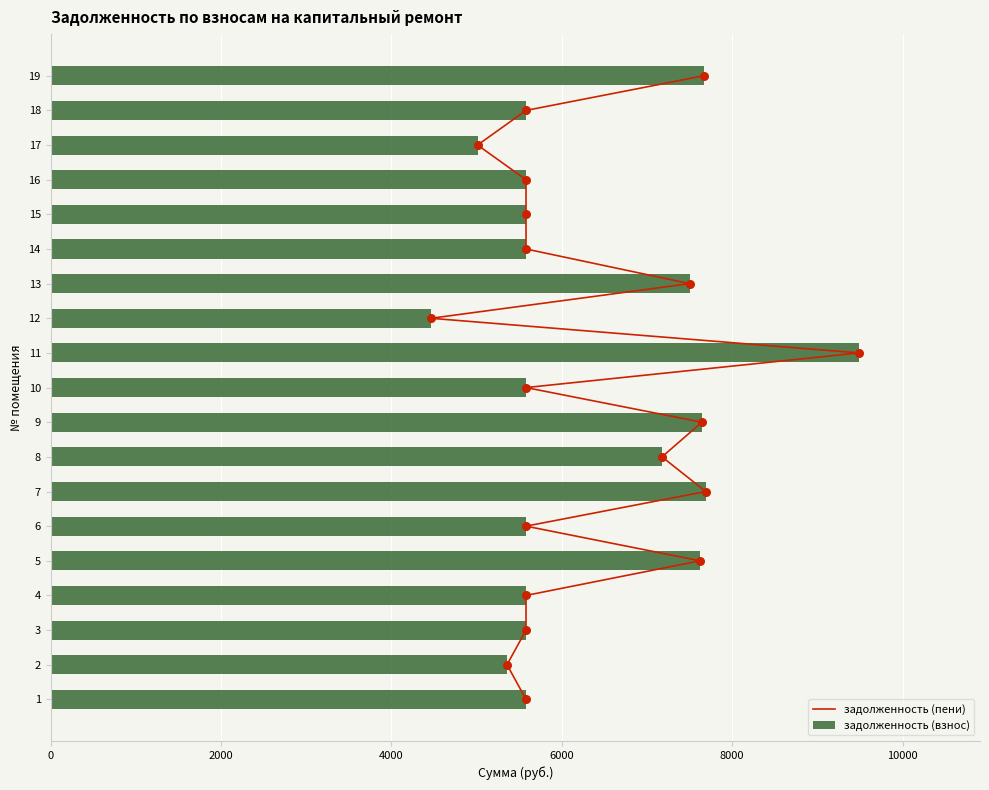

What is the sum of all задолженность (взнос) values?

119836.1